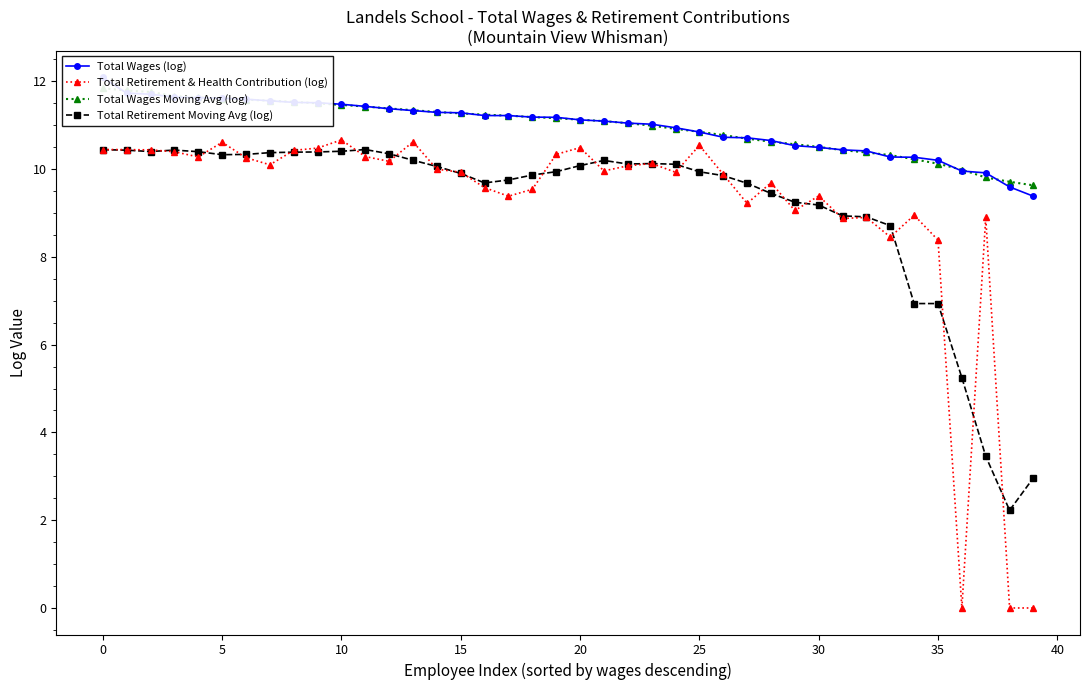

What is the difference between the Total Retirement Moving Avg (log) values at 20 and 38?

7.9